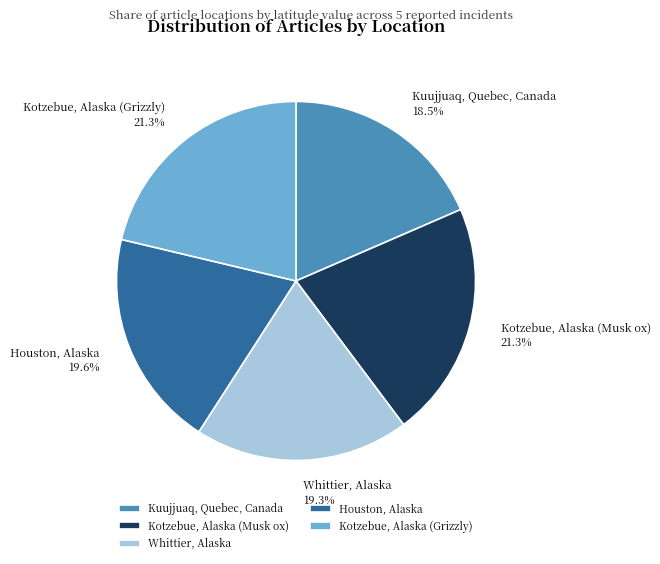

Is Kotzebue, Alaska (Grizzly) the majority of the pie?

No